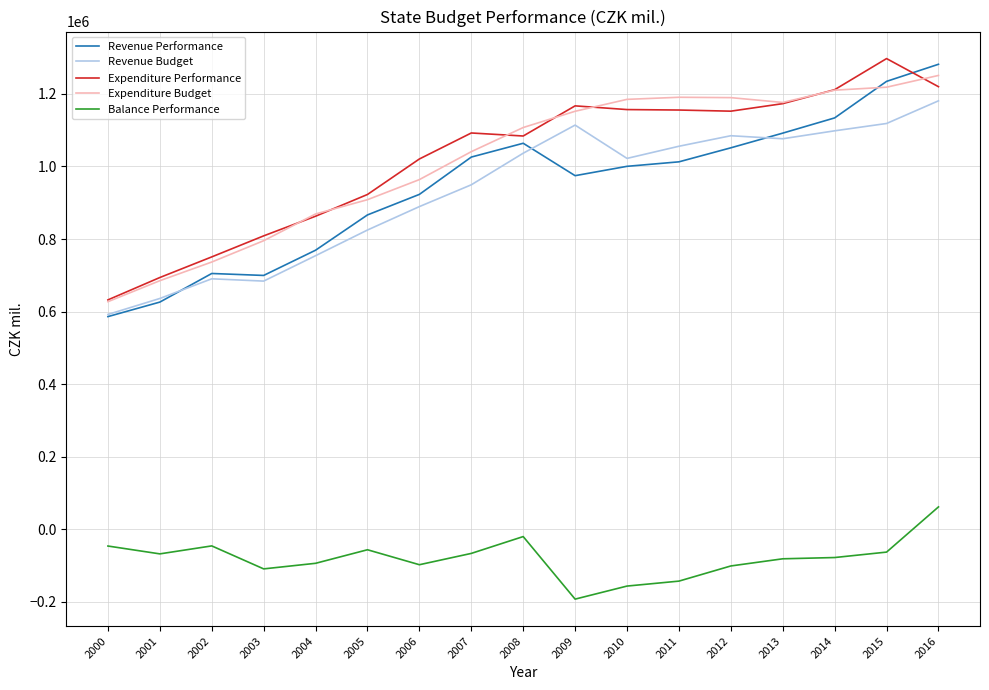

At which category is the sum across all series the highest?

2016